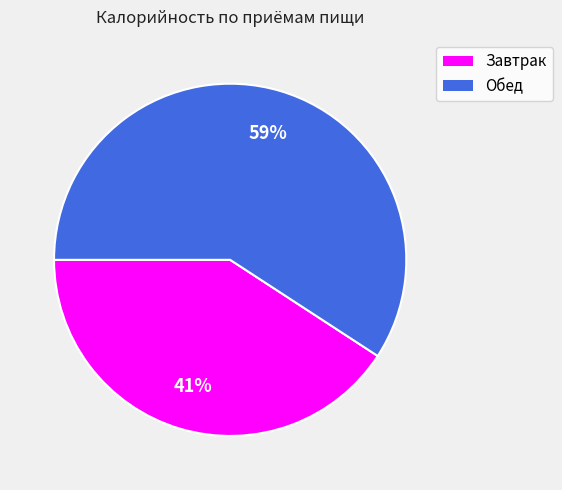

True or false: Завтрак accounts for 41% of the total.

True